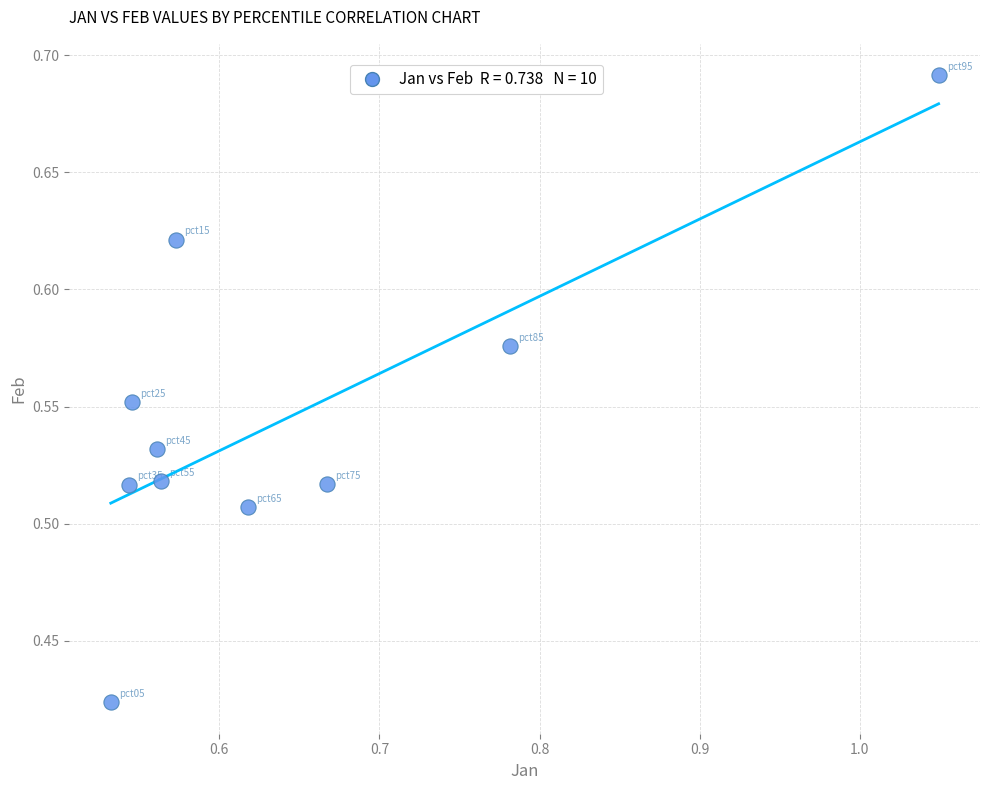

What is the range of Y values (max minus min)?

0.3